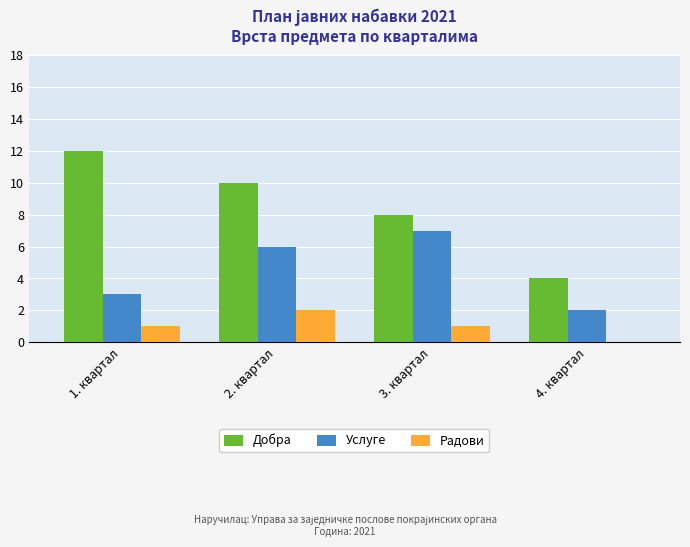

Is the value of Радови at 2. квартал greater than the value of Услуге at 2. квартал?

No